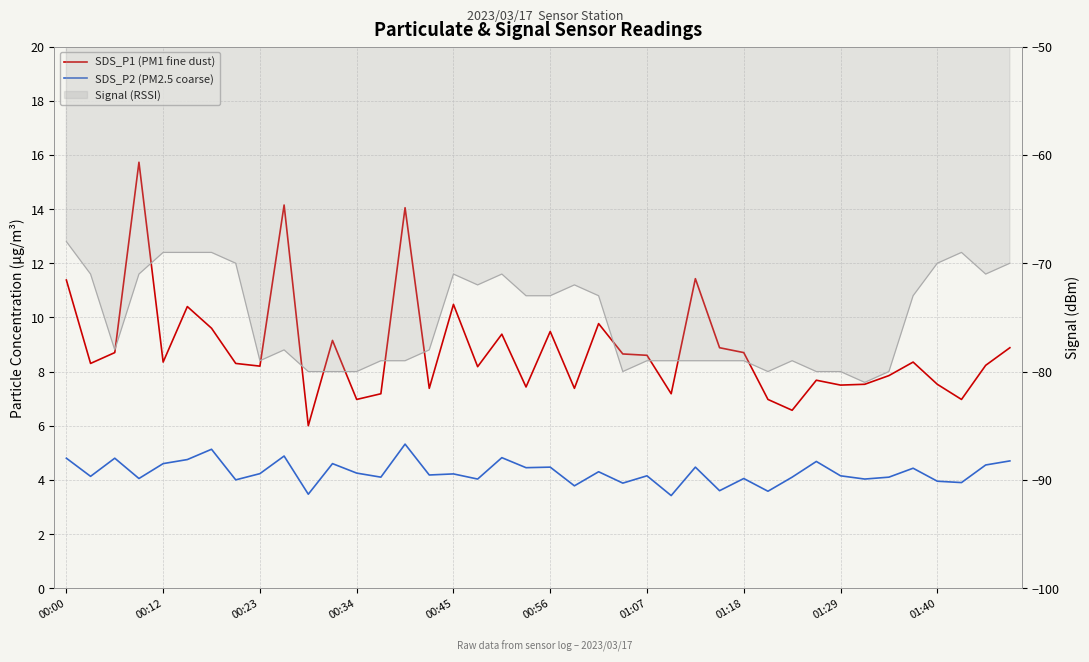

Does the chart display data point markers on the line(s)?

No